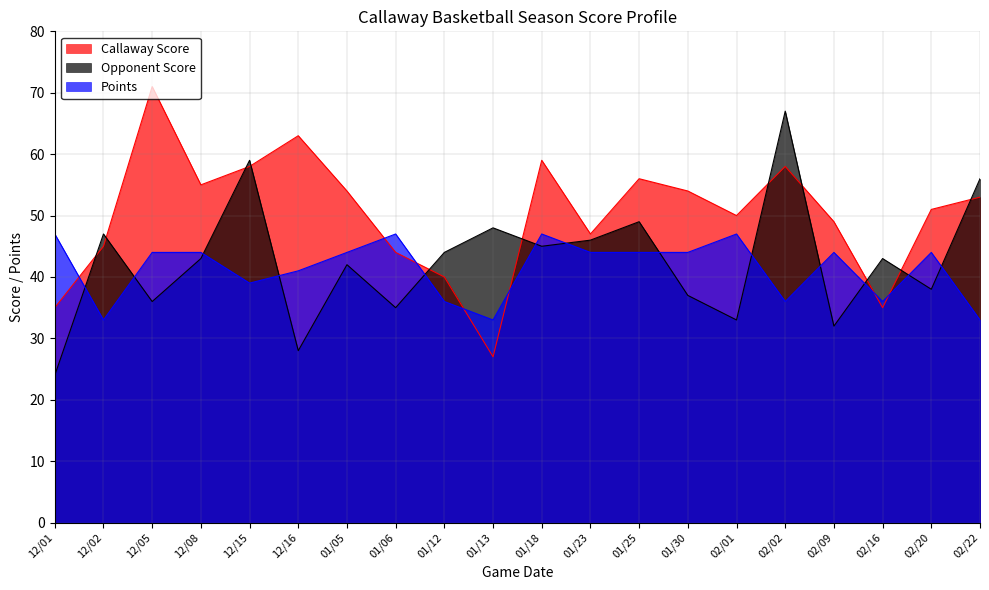

Which has a higher value, 01/30 or 12/15?

12/15